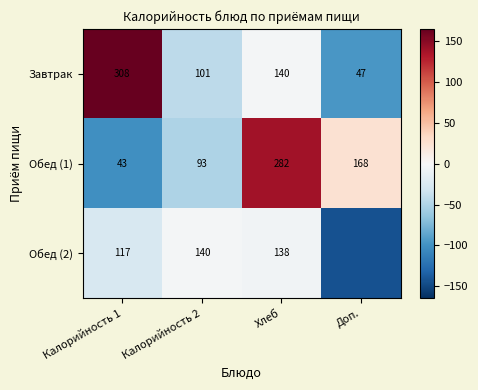

At Калорийность 2, list the series in order from smallest to largest.

Обед (1), Завтрак, Обед (2)